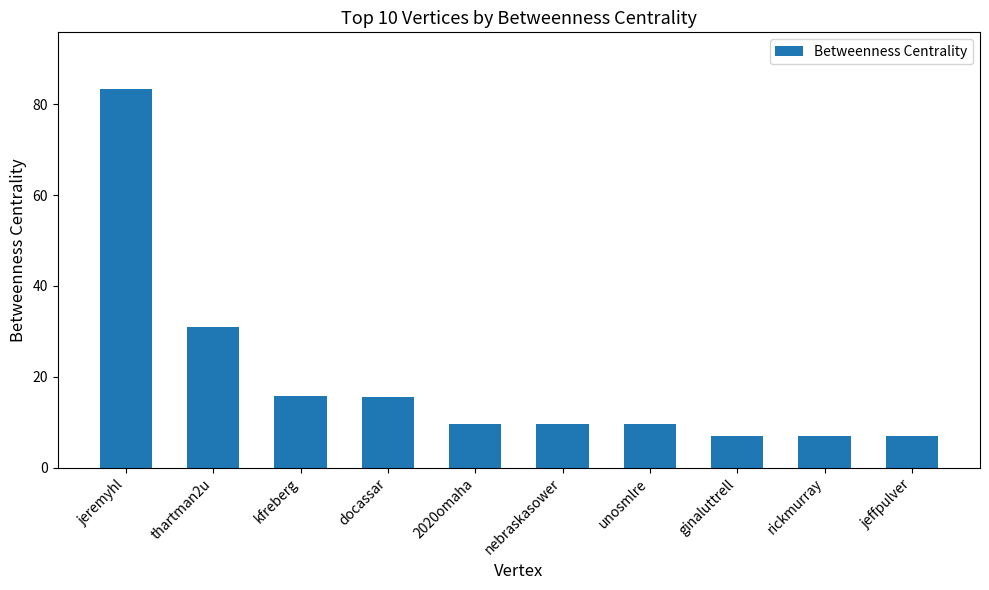

Is it true that the value at thartman2u is 30.9?

True